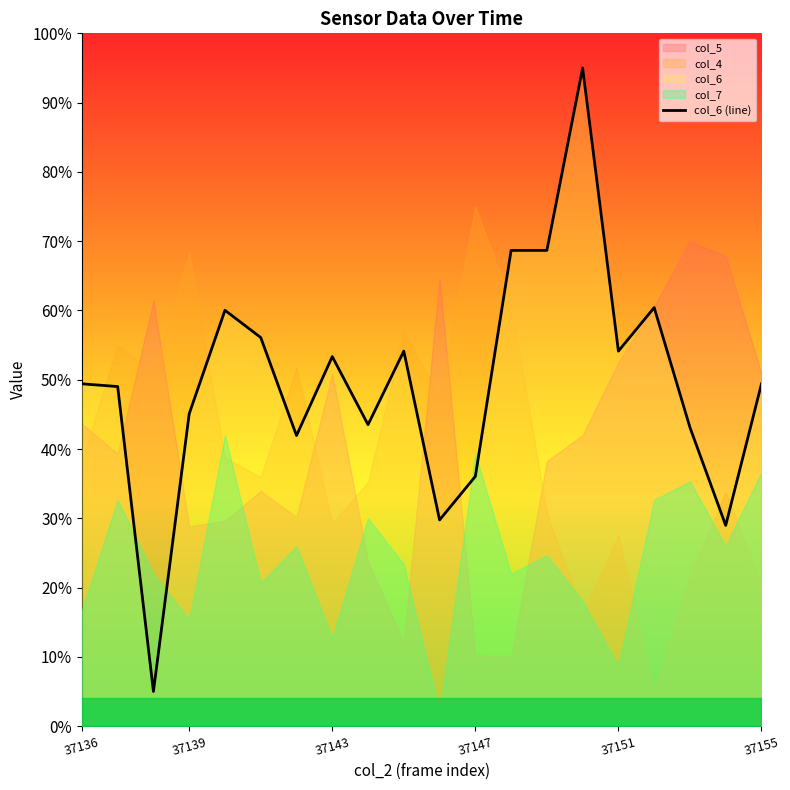

What is the change in value from 10 to 13?

+38.9